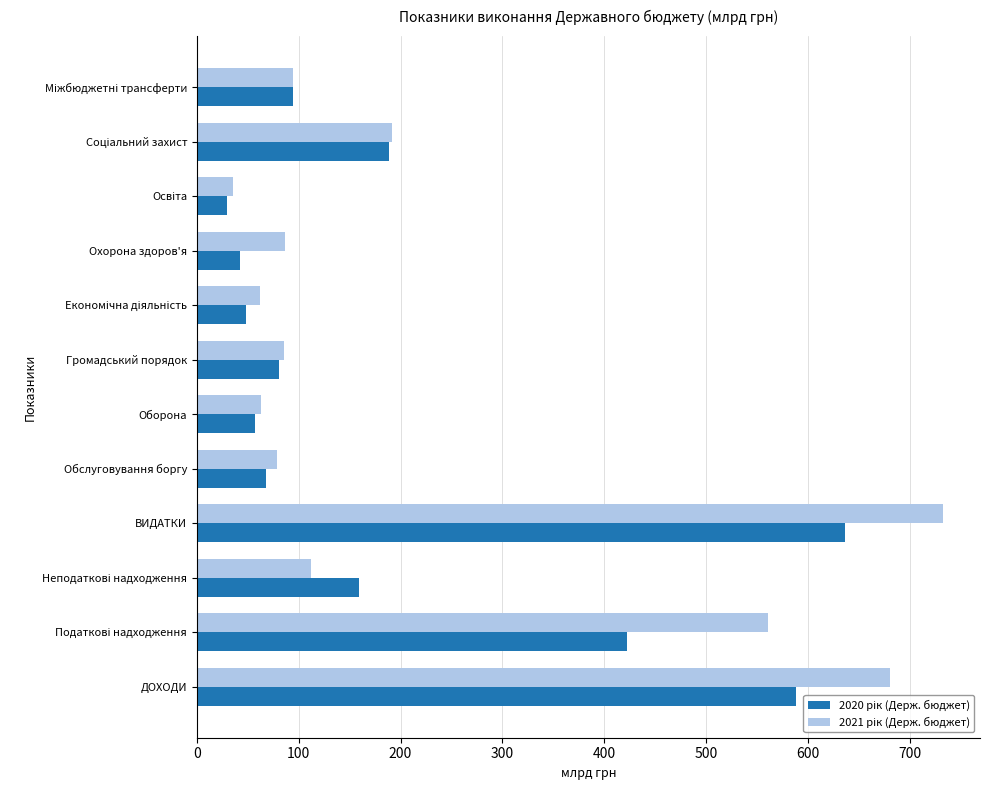

What is the total value across all series at Охорона здоров'я?

128.8